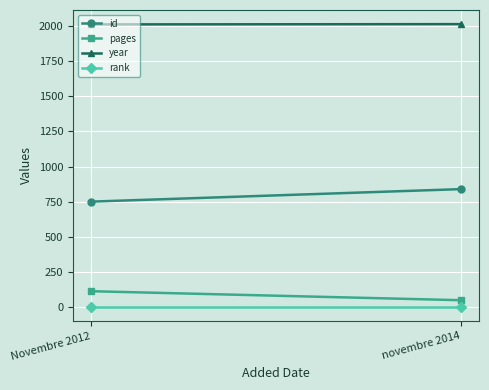

What is the total value across all series at novembre 2014?

2902